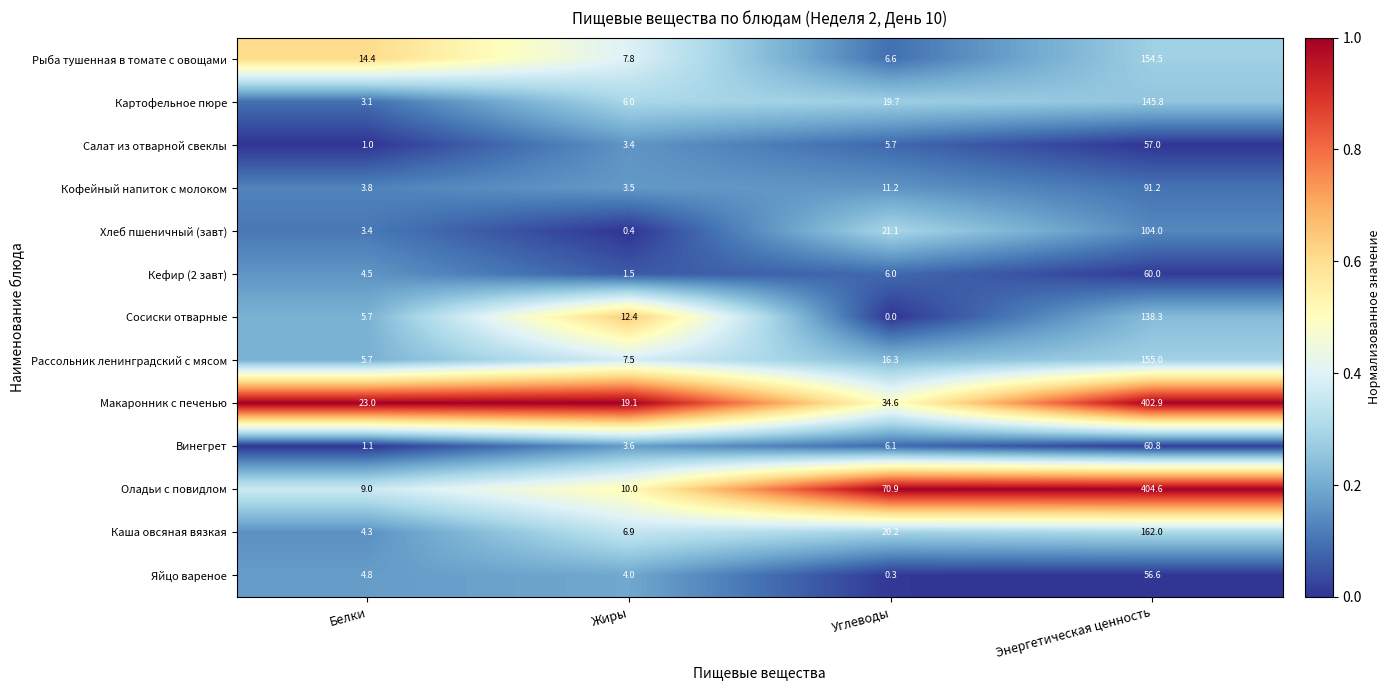

How many series are shown in this chart?

13